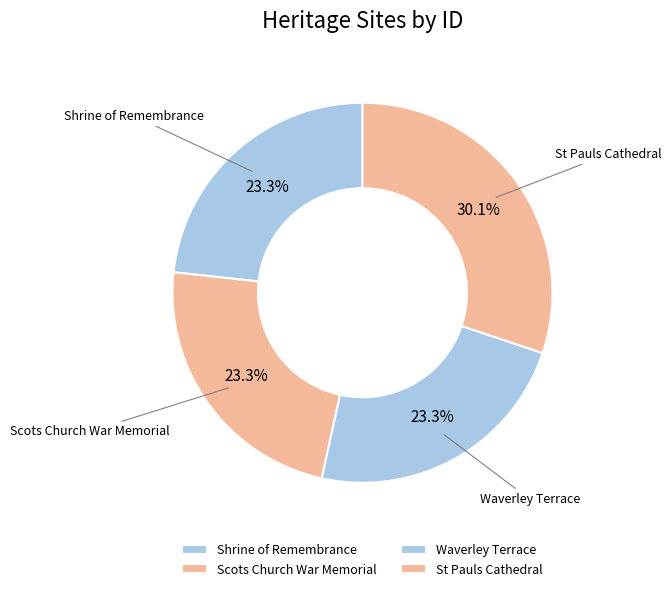

Which slice is the largest?

St Pauls Cathedral